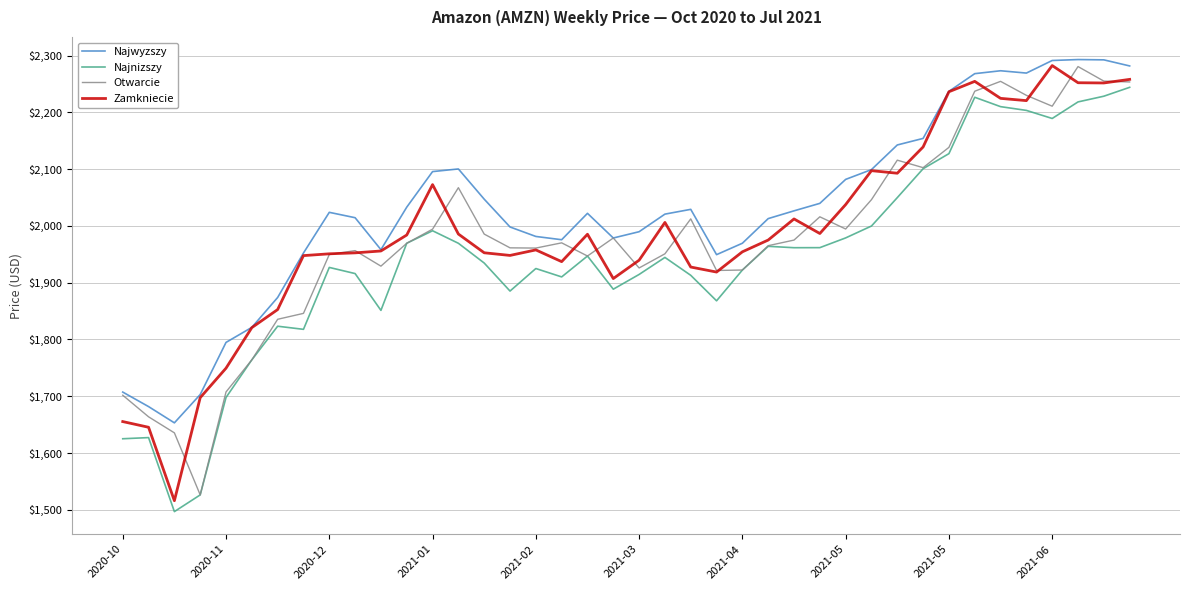

What is the minimum value shown in the chart?

1496.8